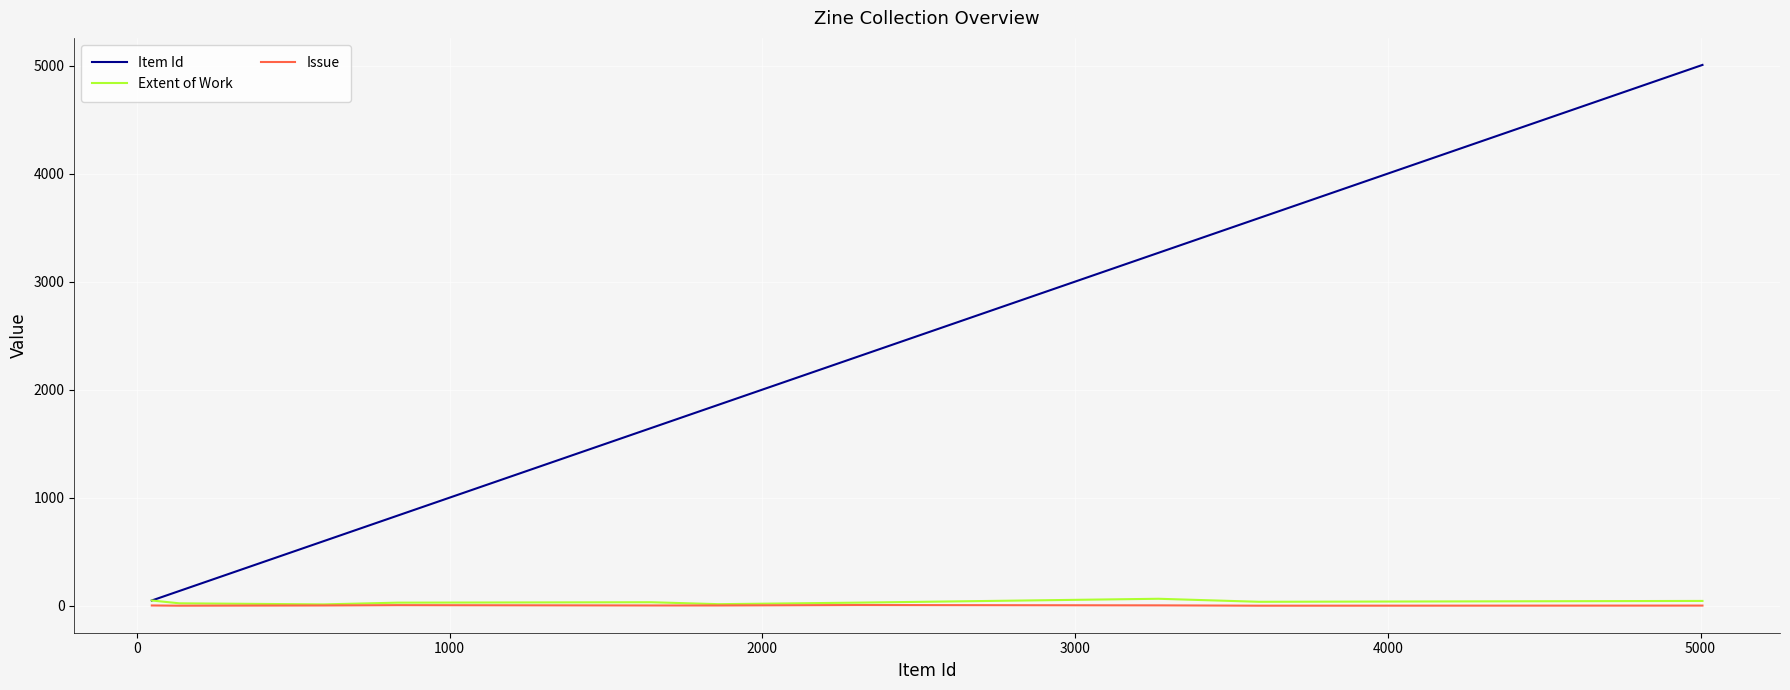

What is the average value of the Issue series?

2